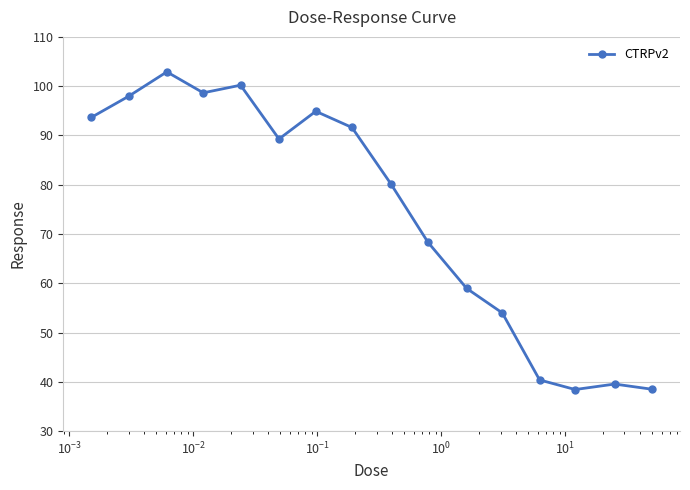

What is the difference between the maximum and minimum values?

64.5